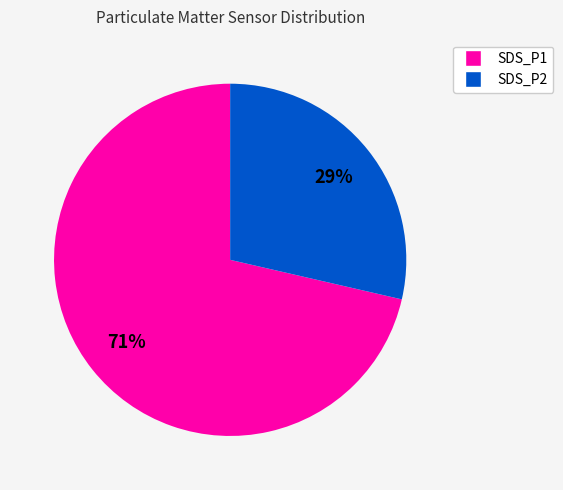

True or false: SDS_P2 accounts for 29% of the total.

True